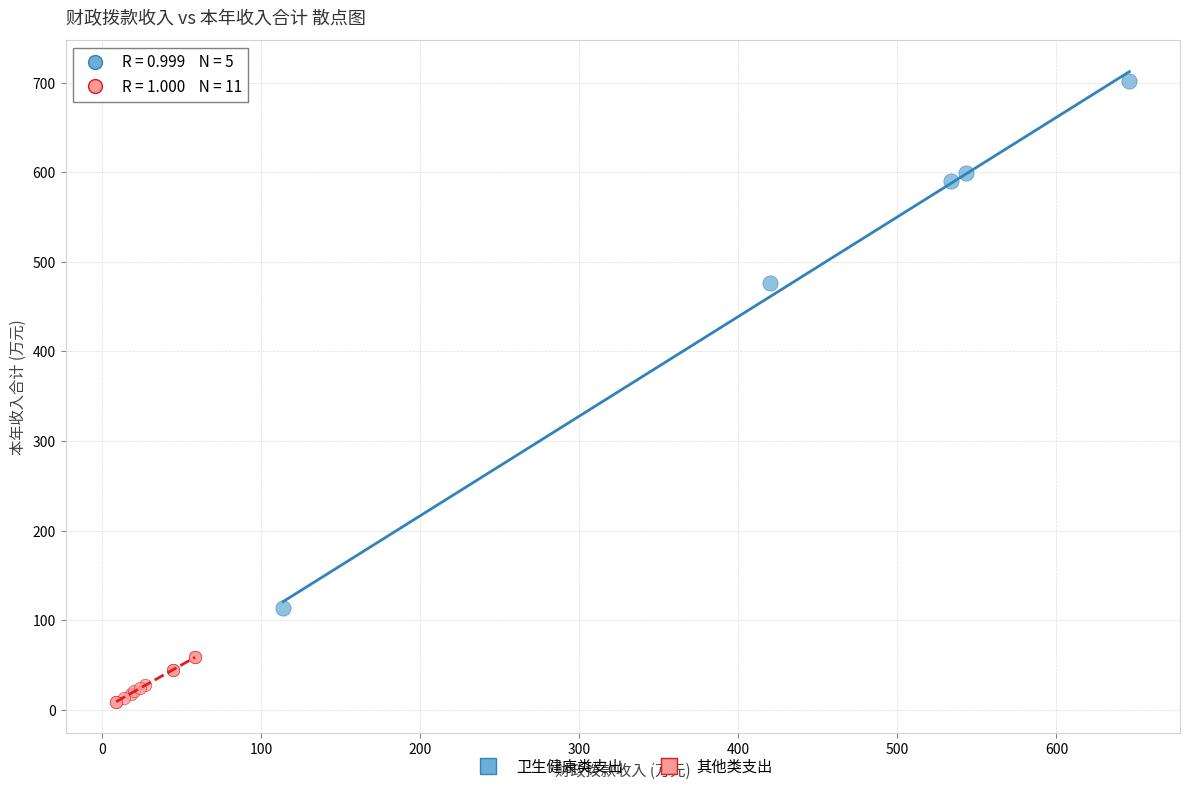

Which series contains the lowest Y value?

其他类支出